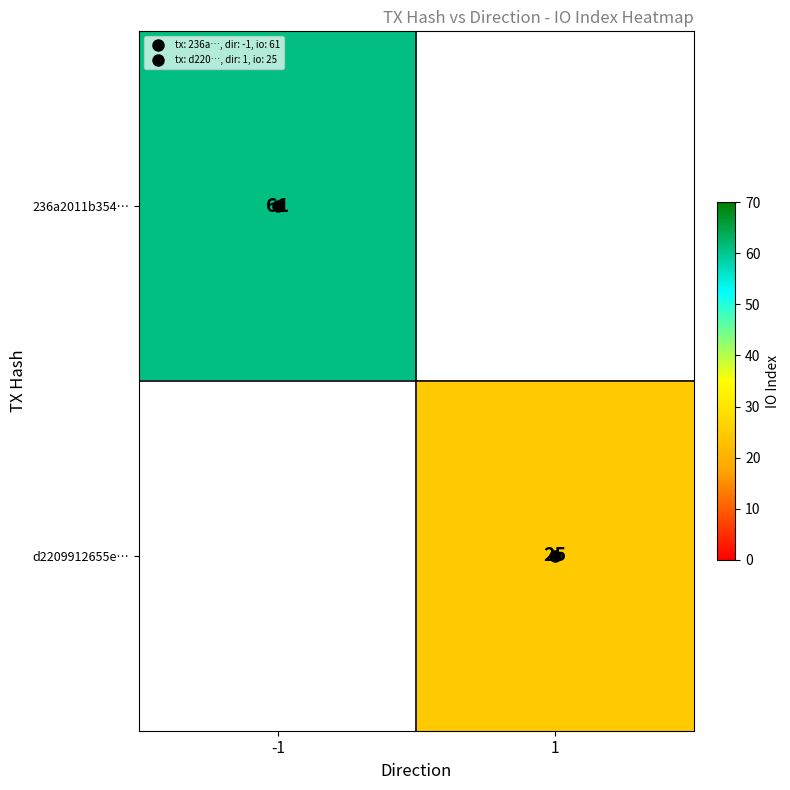

The d2209912655e… series shows 25 at 1. True or false?

True